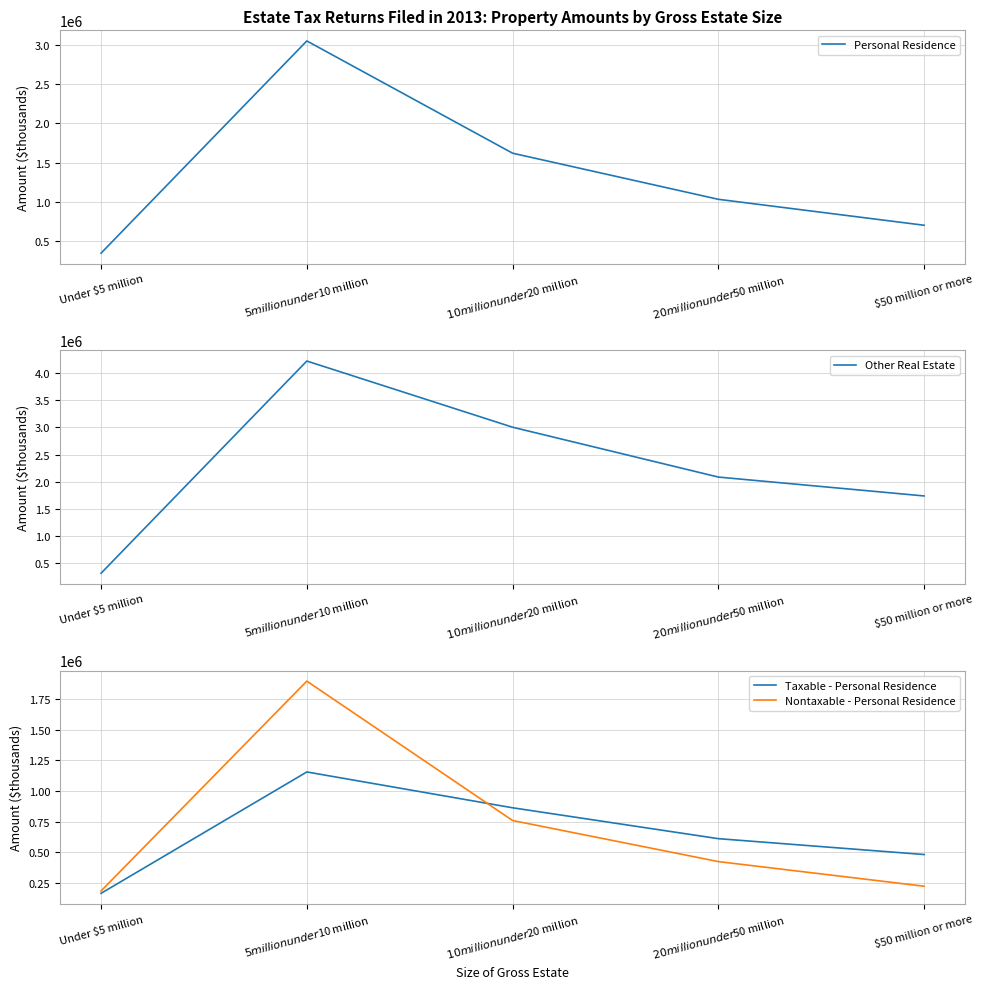

The Nontaxable - Personal Residence series shows 1895021 at $5 million under $10 million. True or false?

True